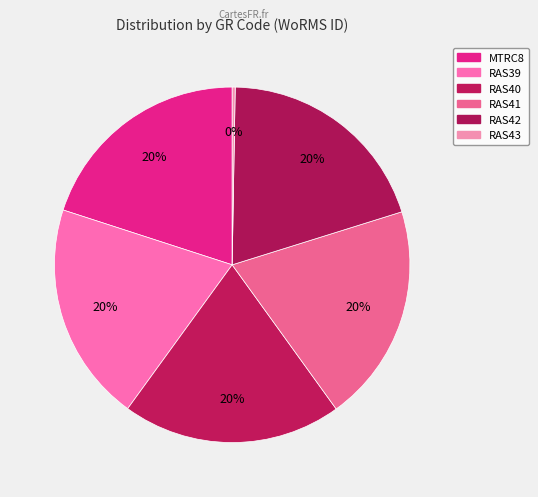

Approximately how many times larger is the value at RAS41 compared to RAS40?

1.0